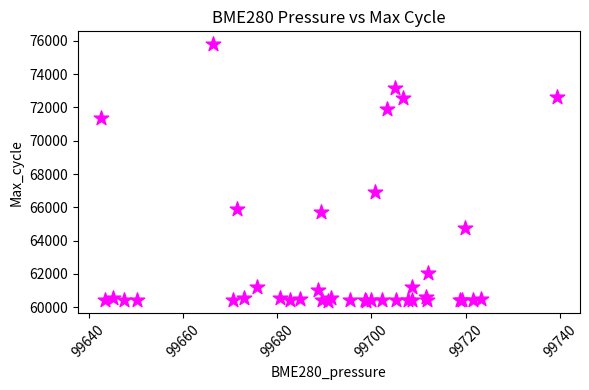

What Y value in the scatter plot is closest to 68099?

66946